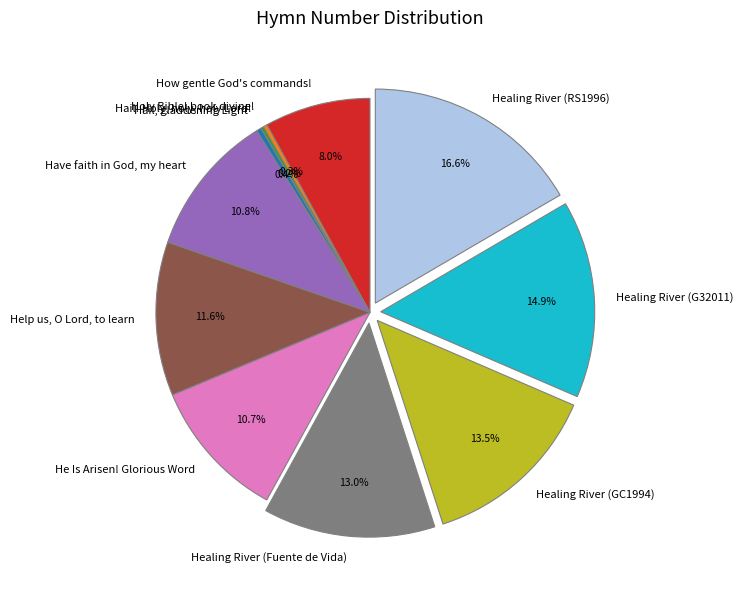

Which slice is the largest?

Healing River (RS1996)